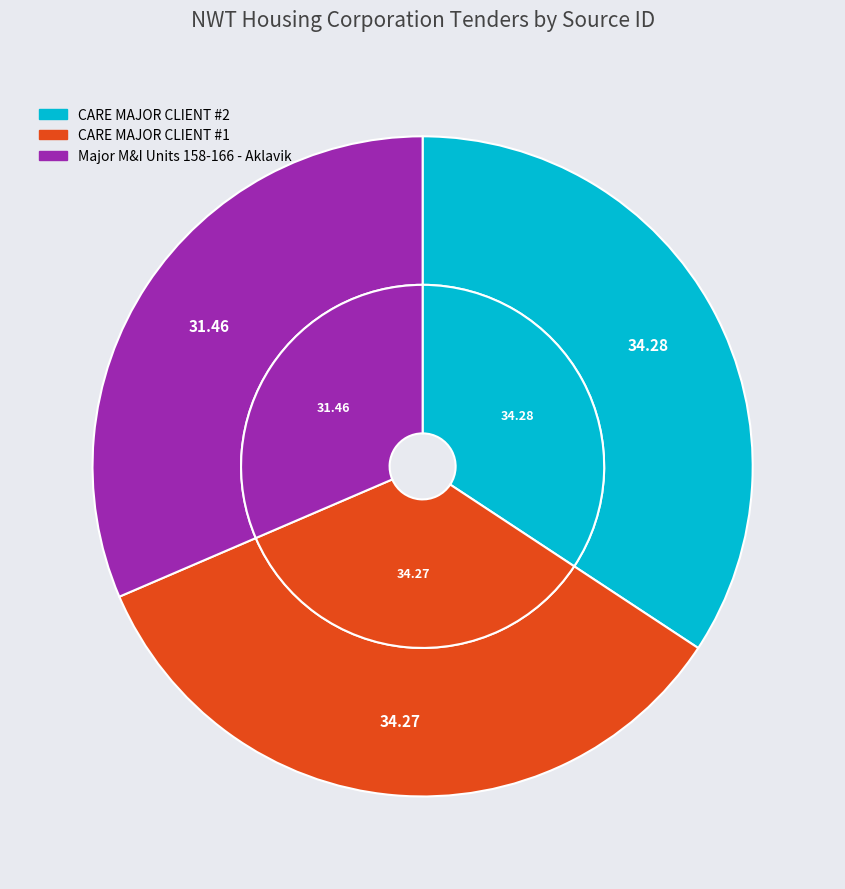

How many slices are in this pie chart?

3